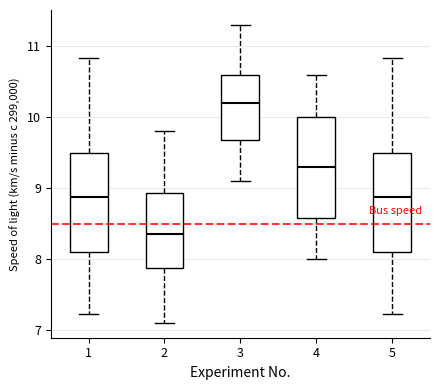

Reading left to right, read every box against the y-axis: the position of its median line, the range the box covers, and the ends of its whiskers. The values are not printed on the chart, so give them approximately, as read against the axis.

1: median 8.9, box 8.1 to 9.5, whiskers 7.2 to 10.8
2: median 8.4, box 7.9 to 8.9, whiskers 7.1 to 9.8
3: median 10.2, box 9.7 to 10.6, whiskers 9.1 to 11.3
4: median 9.3, box 8.6 to 10.0, whiskers 8.0 to 10.6
5: median 8.9, box 8.1 to 9.5, whiskers 7.2 to 10.8